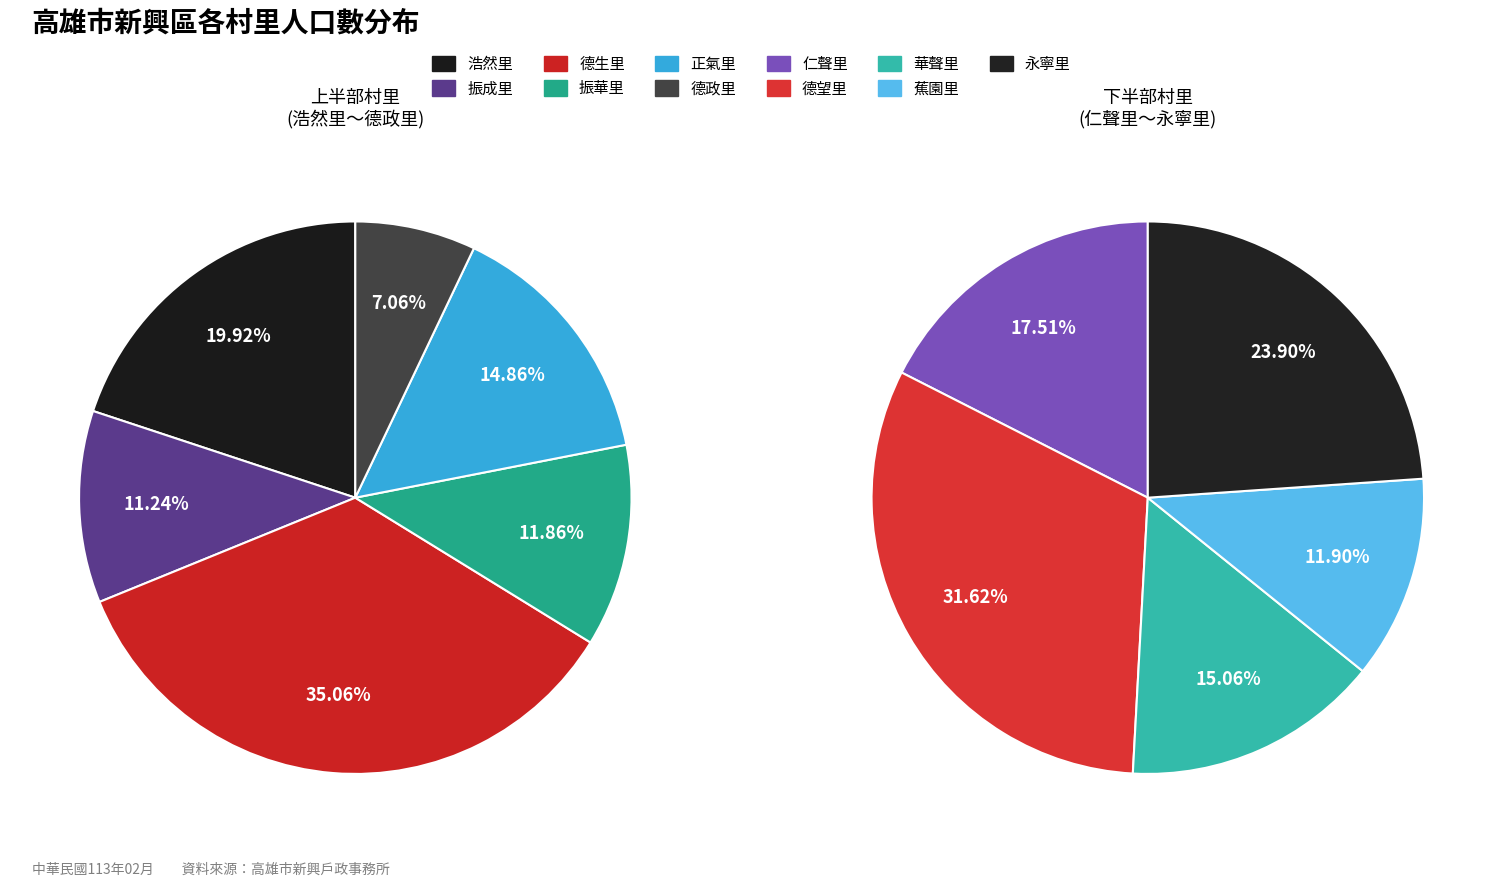

What is the change in value from 浩然里 to 振成里?

-817